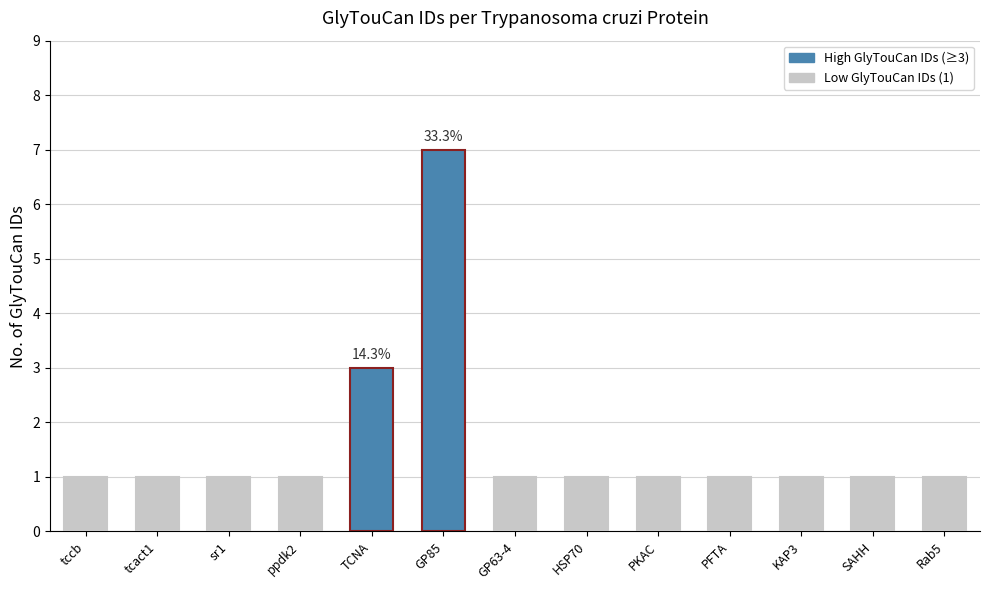

Is it true that the value at GP85 is 10?

False